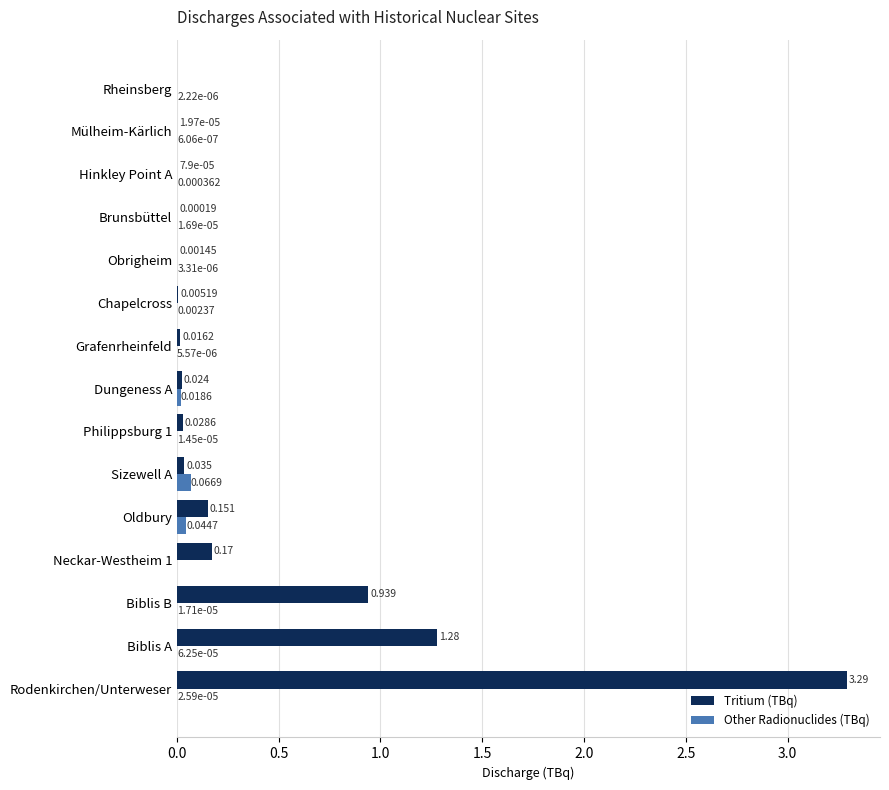

Which series changed the most between Dungeness A and Hinkley Point A?

Tritium (TBq)